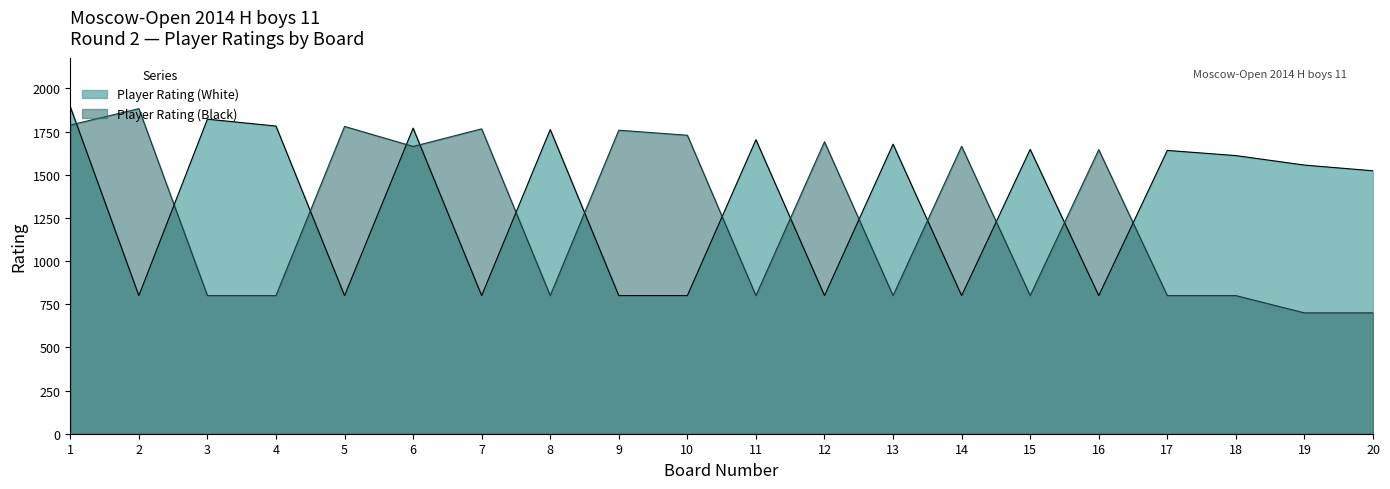

Reading left to right, extract all data points from this chart.

Player Rating (White): 1894	800	1822	1782	800	1770	800	1762	800	800	1703	800	1677	800	1647	800	1641	1611	1556	1523
Player Rating (Black): 1788	1883	800	800	1780	1664	1766	800	1758	1729	800	1691	800	1665	800	1645	800	800	700	700